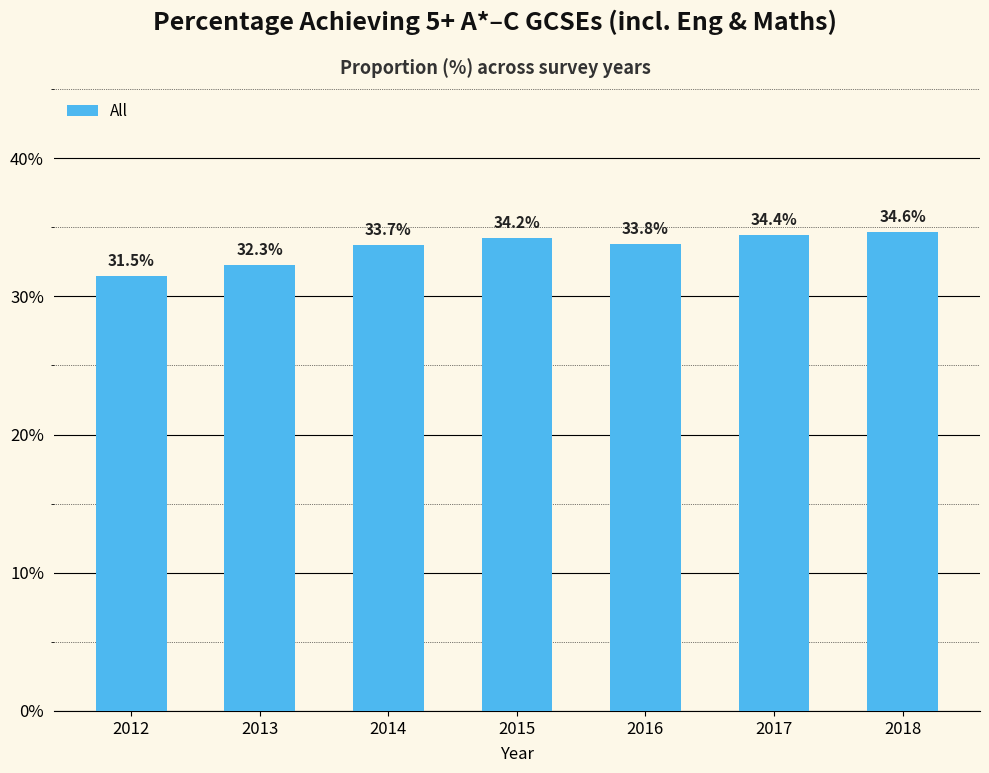

What is the average value?

33.5